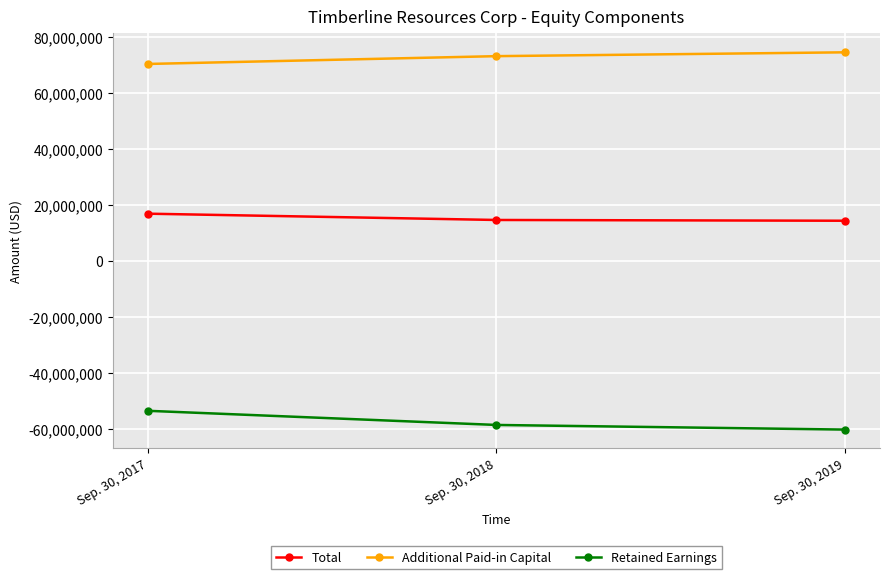

Is this an area chart (filled region under the line)?

No